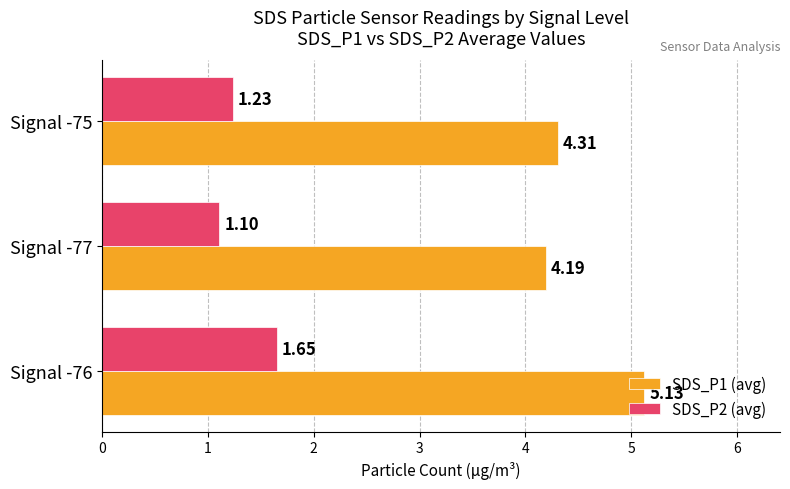

What is the sum of the SDS_P1 (avg) values at Signal -77 and Signal -76?

9.3